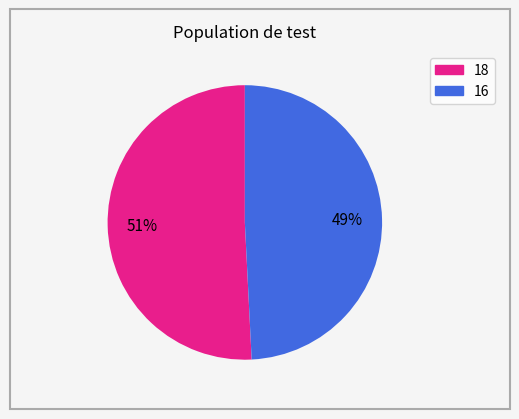

True or false: 16 accounts for 57% of the total.

False